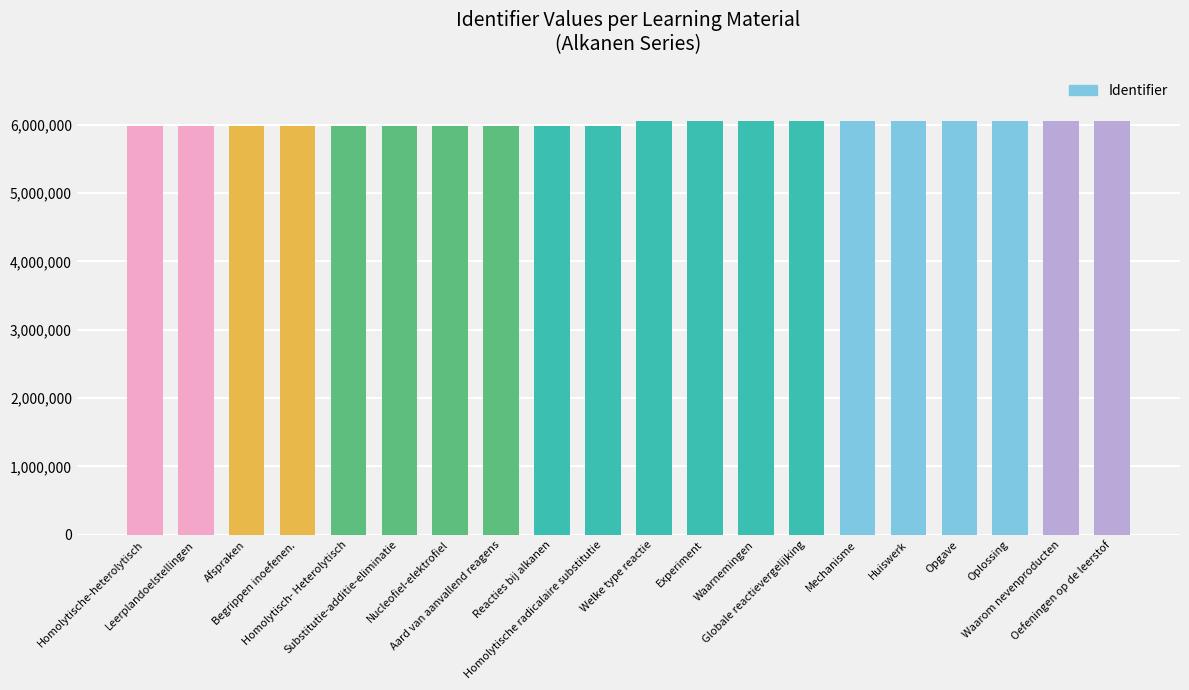

What is the change in value from Leerplandoelstellingen to Oefeningen op de leerstof?

+83904